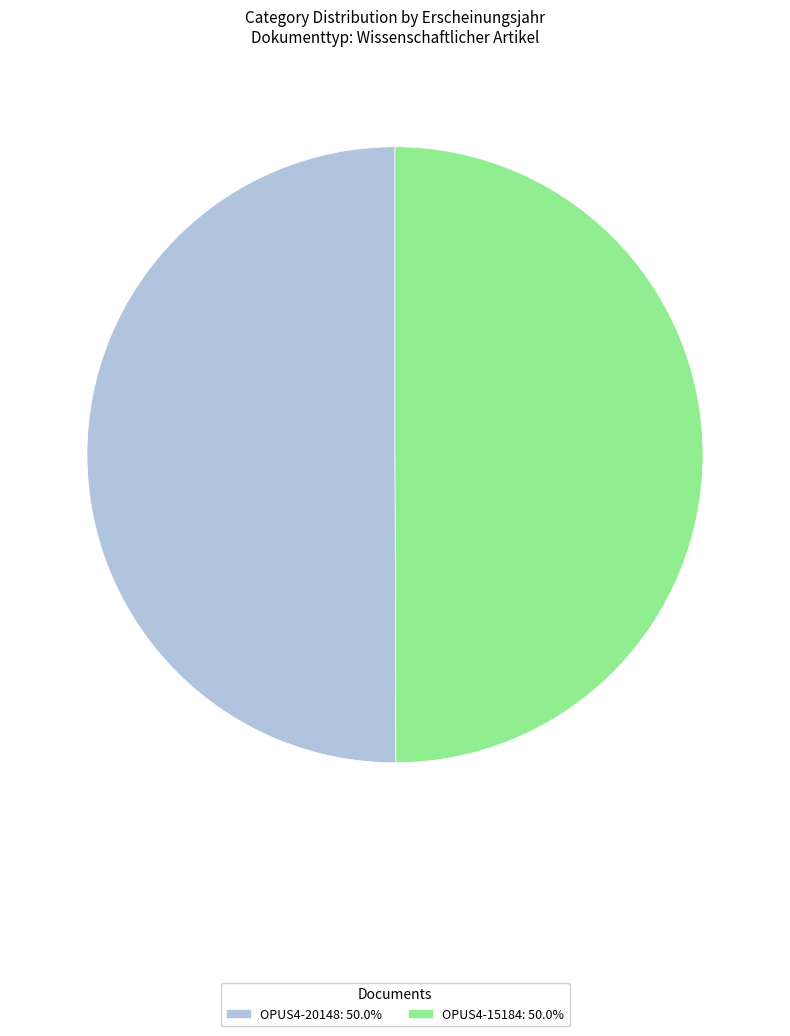

Is the sum of OPUS4-20148: 50.0% and OPUS4-15184: 50.0% greater than half?

Yes